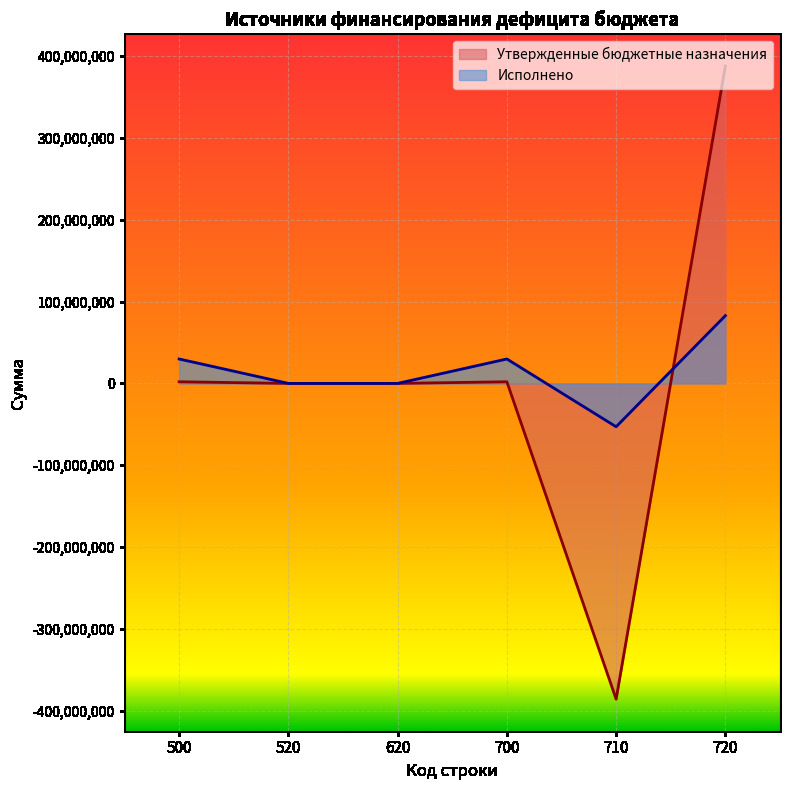

The Исполнено series shows 0.0 at 620. True or false?

True